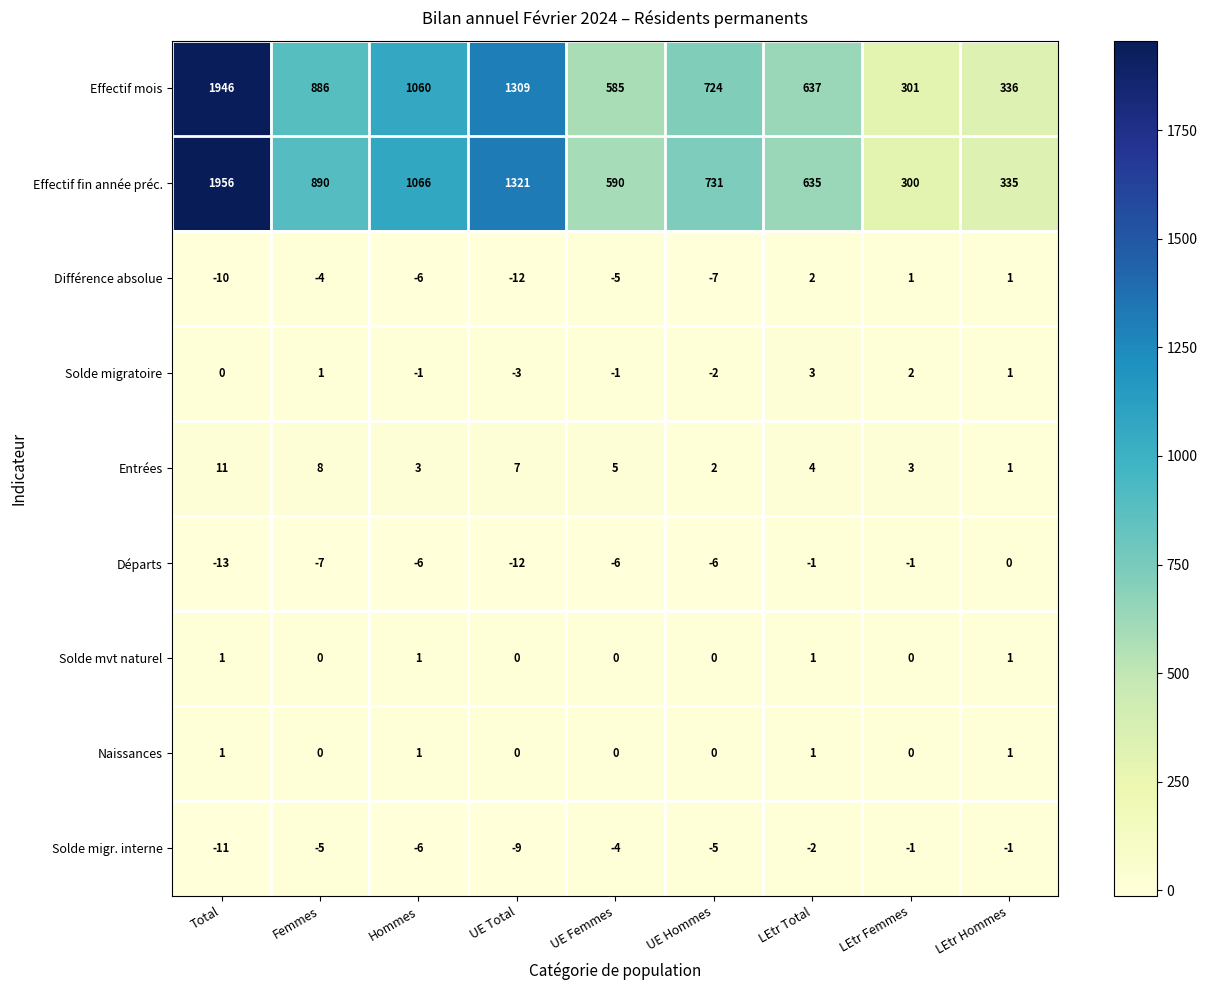

Between LEtr Total and LEtr Femmes, which series saw the biggest shift?

Effectif mois